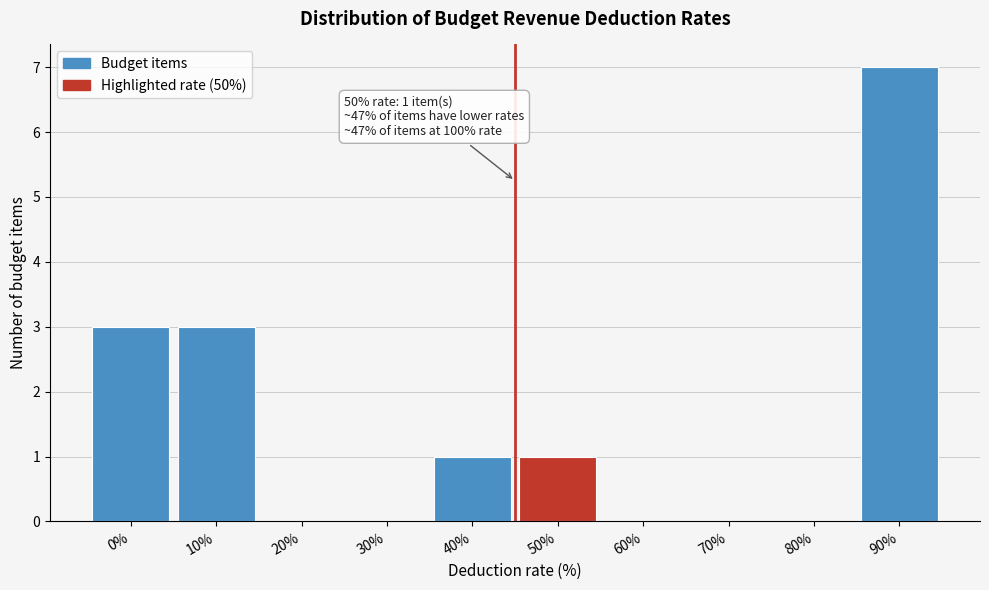

Reading left to right, list all the values displayed in this chart.

0%=3	10%=3	20%=0	30%=0	40%=1	50%=1	60%=0	70%=0	80%=0	90%=7